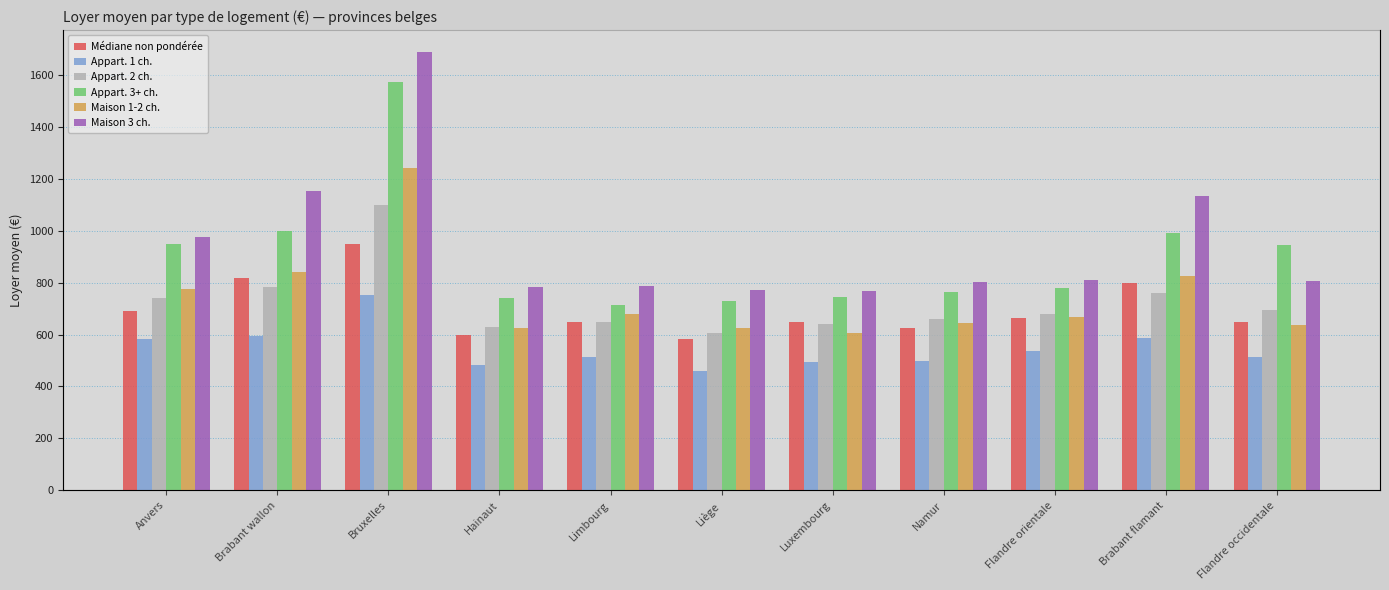

True or false: Appart. 3+ ch. has a value of 779 at Flandre orientale.

True